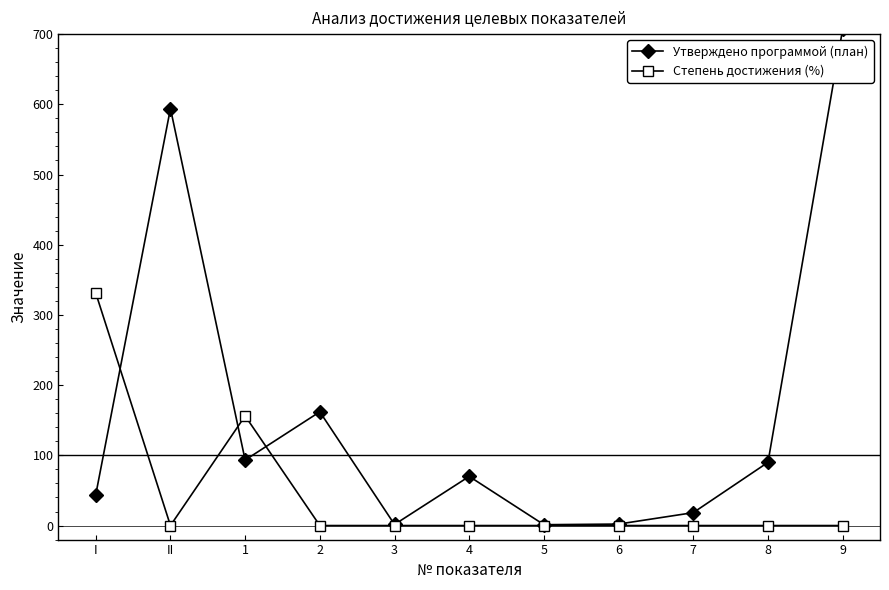

Which category has the highest value in the Степень достижения (%) series?

I